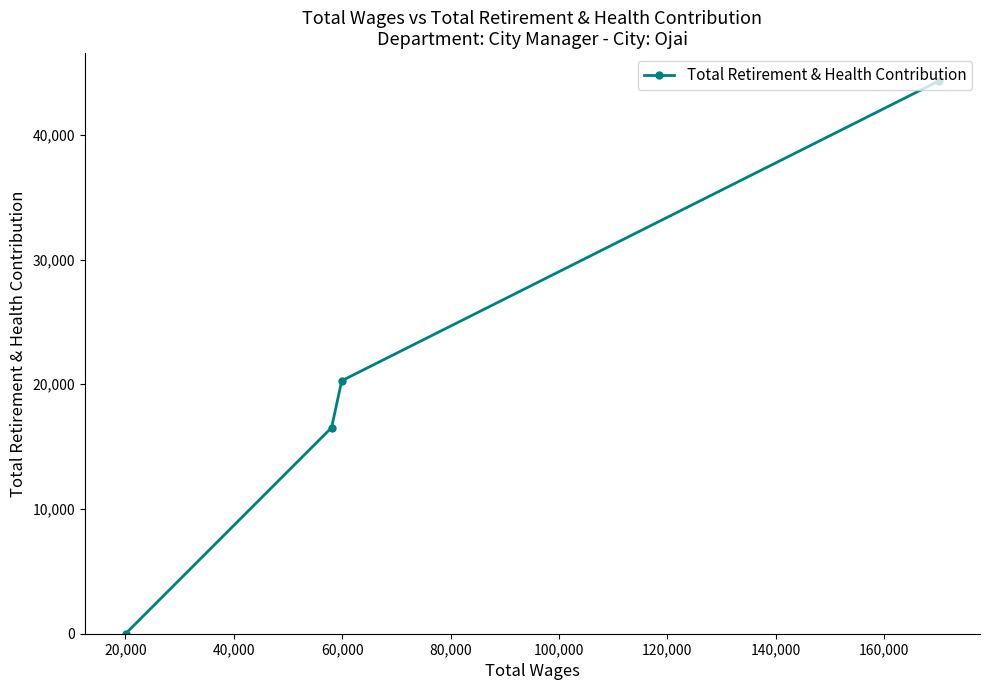

Reading right to left, transcribe all the data shown in this chart.

44336	20284	16524	0